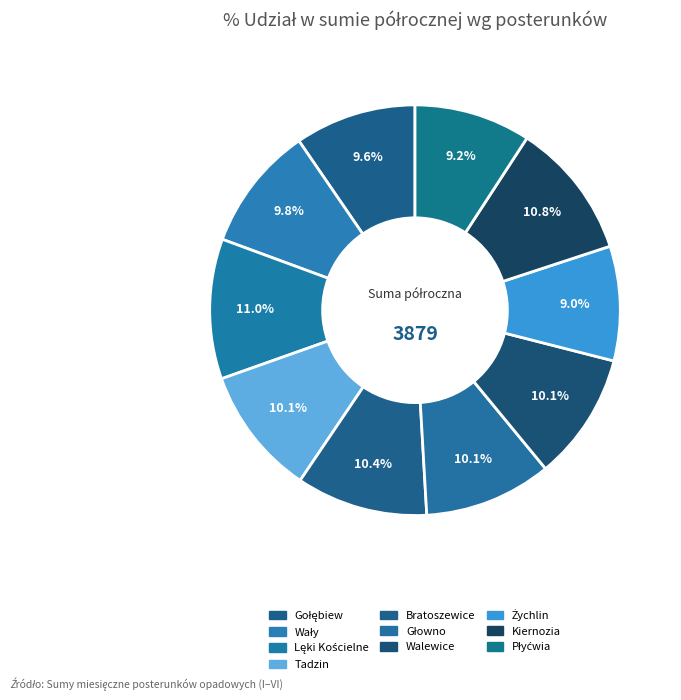

How many slices are in this pie chart?

10